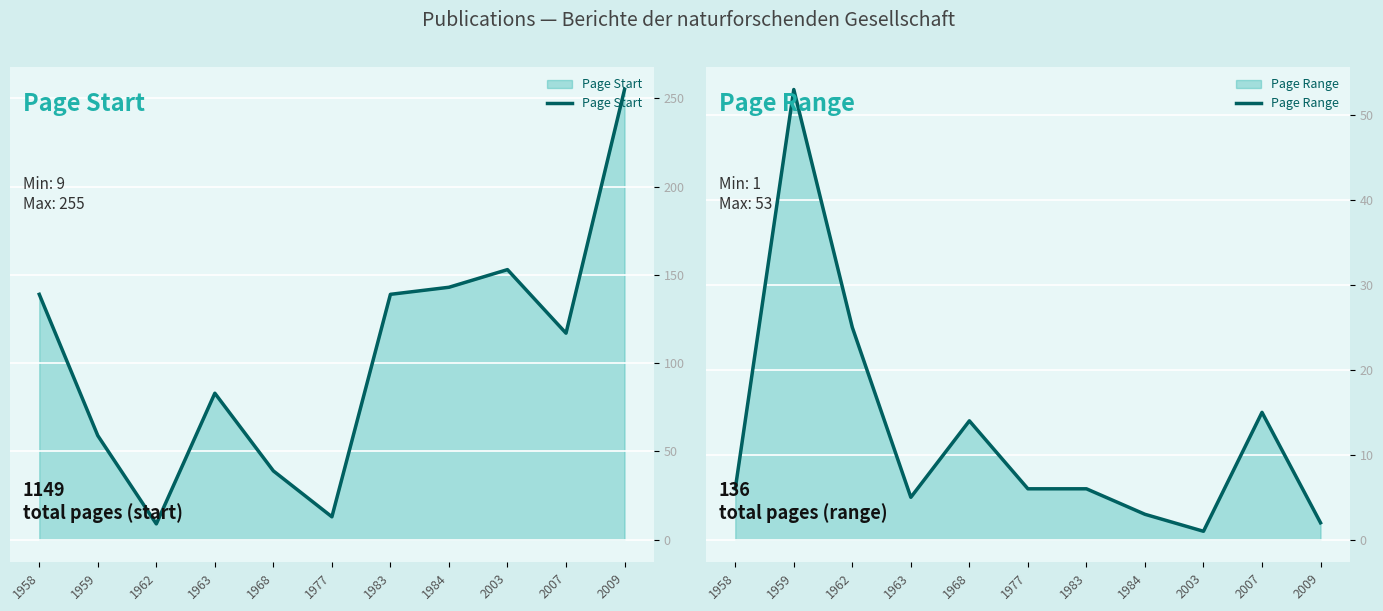

What is the difference between the maximum and minimum values in the Page Start series?

246